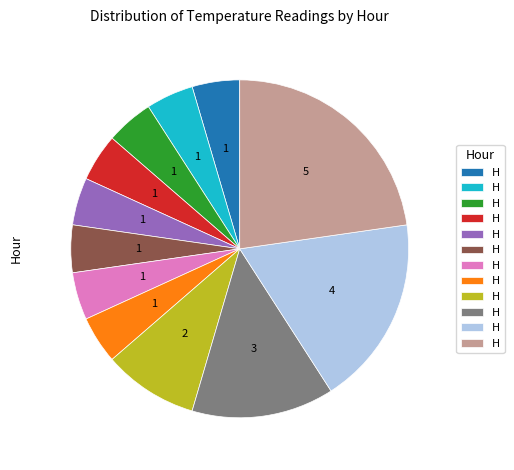

Is there a majority slice in this chart?

No